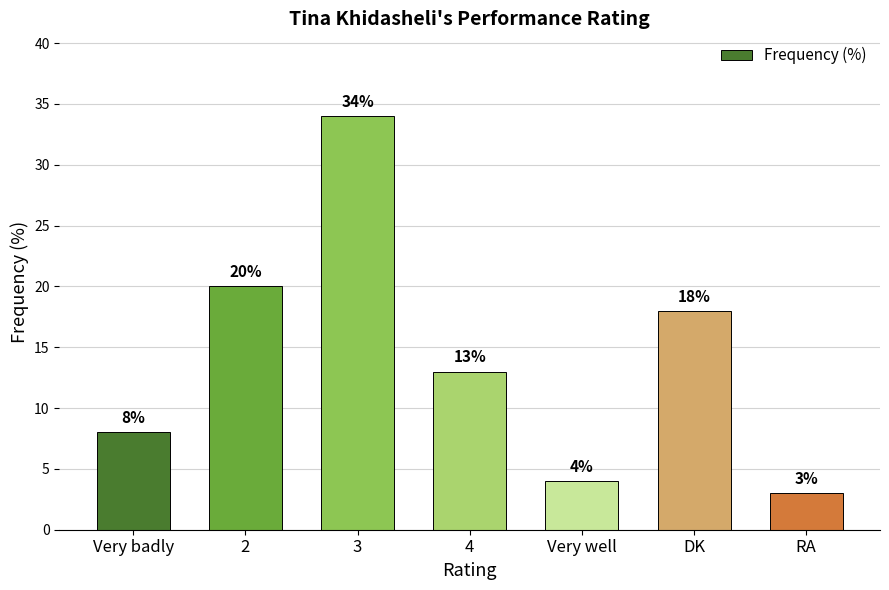

How many bars are there in total?

7